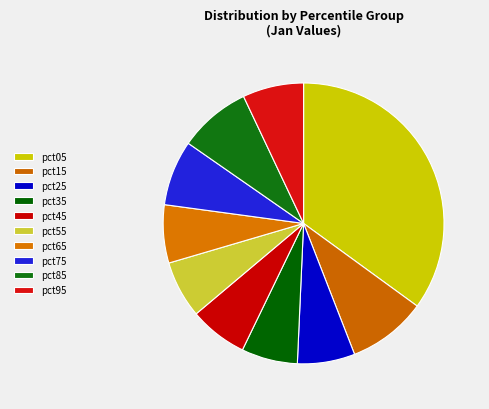

What percentage is the pct35 slice, to the nearest percent?

6%